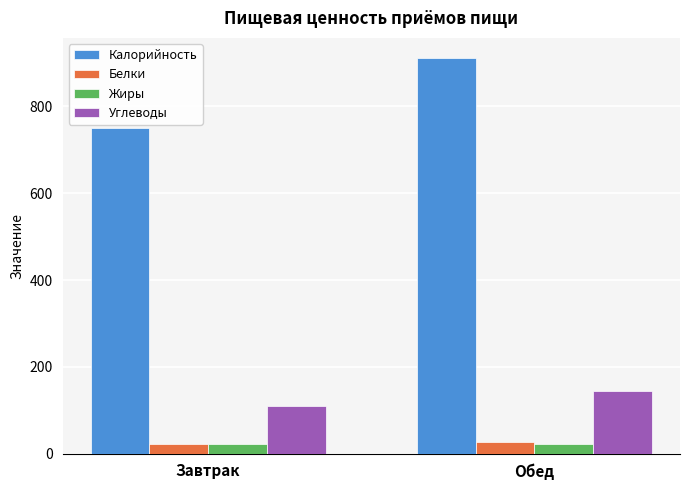

Count the number of data series in this chart.

4